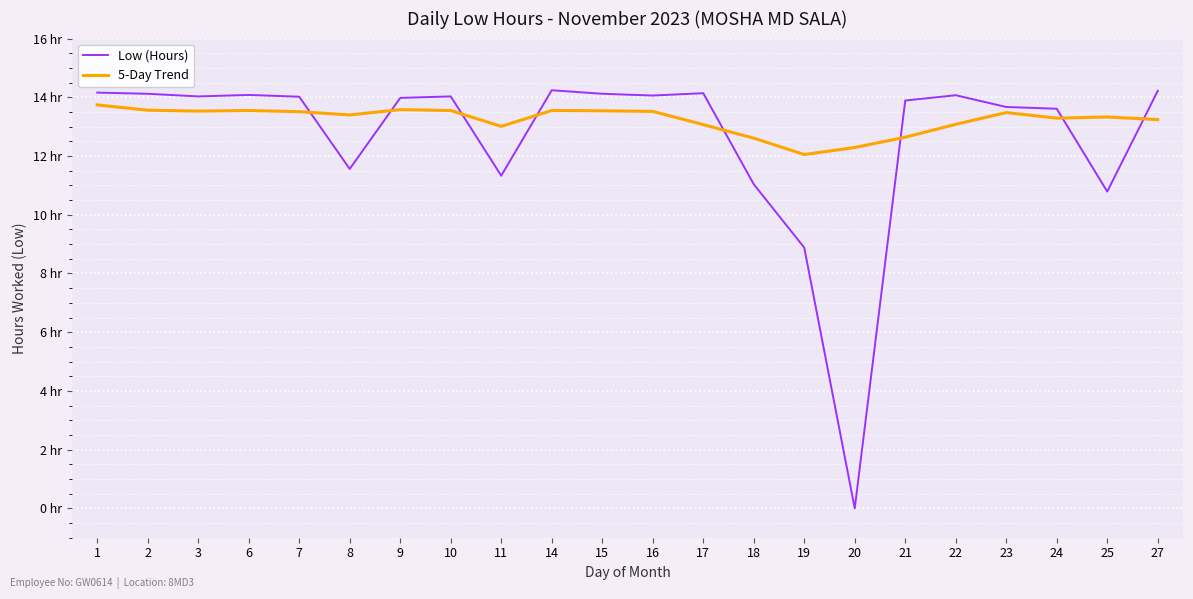

What is the sum of the Low (Hours) values at 24 and 27?

27.8